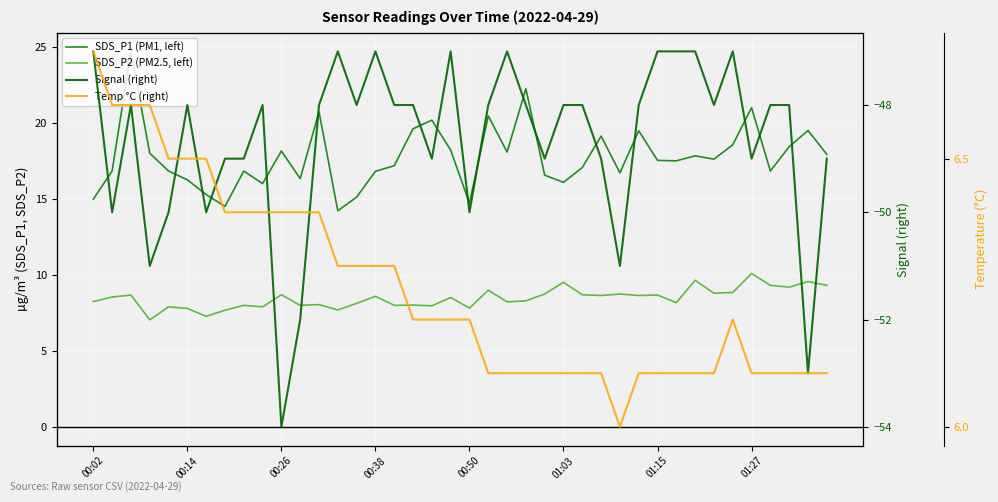

Reading right to left, transcribe all the data shown in this chart.

SDS_P1 (PM1, left): 17.9	19.5	18.4	16.9	21.0	18.6	17.6	17.9	17.5	17.6	19.5	16.7	19.1	17.1	16.1	16.6	22.3	18.1	20.5	14.7	18.2	20.2	19.6	17.2	16.8	15.1	14.2	20.8	16.4	18.2	16.0	16.9	14.5	15.3	16.3	16.9	18.0	24.7	16.9	15.0
SDS_P2 (PM2.5, left): 9.3	9.6	9.2	9.3	10.1	8.8	8.8	9.7	8.2	8.7	8.7	8.8	8.7	8.7	9.5	8.8	8.3	8.2	9.0	7.8	8.5	8.0	8.0	8.0	8.6	8.1	7.7	8.1	8.0	8.7	7.9	8.0	7.7	7.3	7.8	7.9	7.0	8.7	8.6	8.2
Signal (right): -49.0	-53.0	-48.0	-48.0	-49.0	-47.0	-48.0	-47.0	-47.0	-47.0	-48.0	-51.0	-49.0	-48.0	-48.0	-49.0	-48.0	-47.0	-48.0	-50.0	-47.0	-49.0	-48.0	-48.0	-47.0	-48.0	-47.0	-48.0	-52.0	-54.0	-48.0	-49.0	-49.0	-50.0	-48.0	-50.0	-51.0	-48.0	-50.0	-47.0
Temp °C (right): 6.1	6.1	6.1	6.1	6.1	6.2	6.1	6.1	6.1	6.1	6.1	6.0	6.1	6.1	6.1	6.1	6.1	6.1	6.1	6.2	6.2	6.2	6.2	6.3	6.3	6.3	6.3	6.4	6.4	6.4	6.4	6.4	6.4	6.5	6.5	6.5	6.6	6.6	6.6	6.7